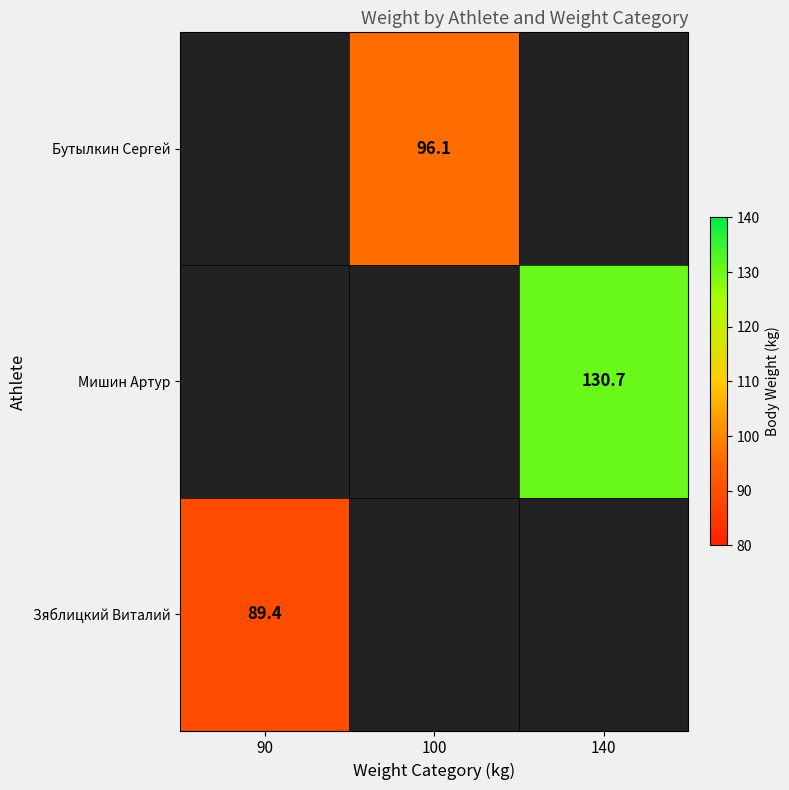

True or false: Бутылкин Сергей has a value of 96.1 at 100.

True